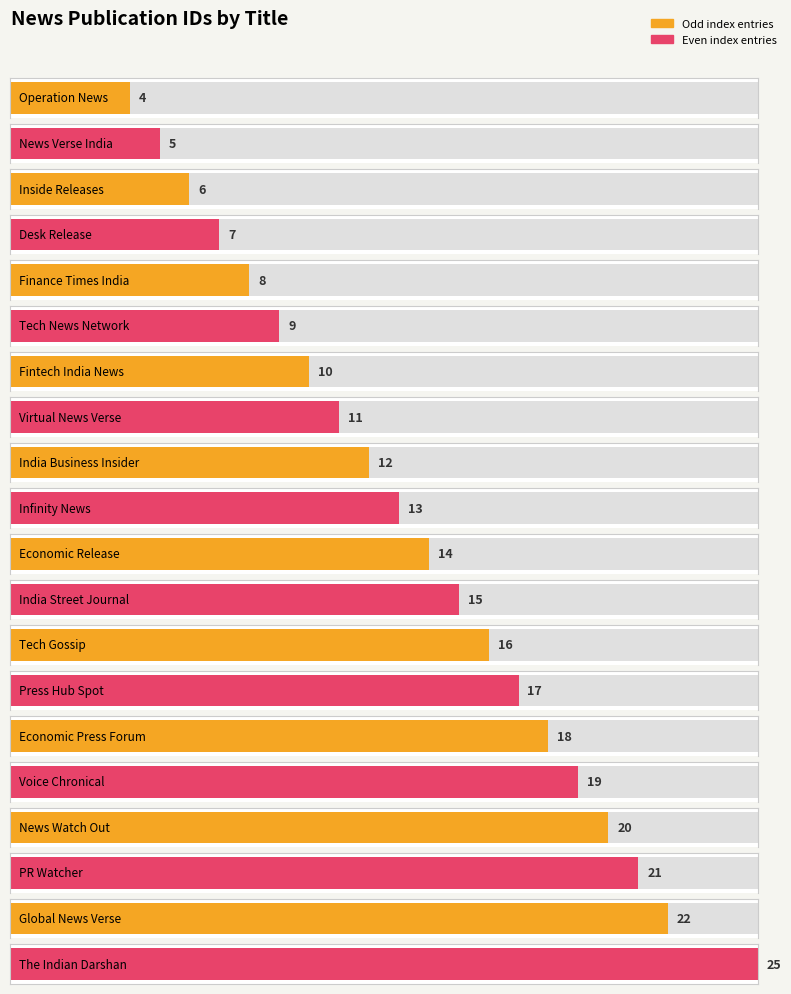

Reading right to left, extract all data points from this chart.

25	22	21	20	19	18	17	16	15	14	13	12	11	10	9	8	7	6	5	4